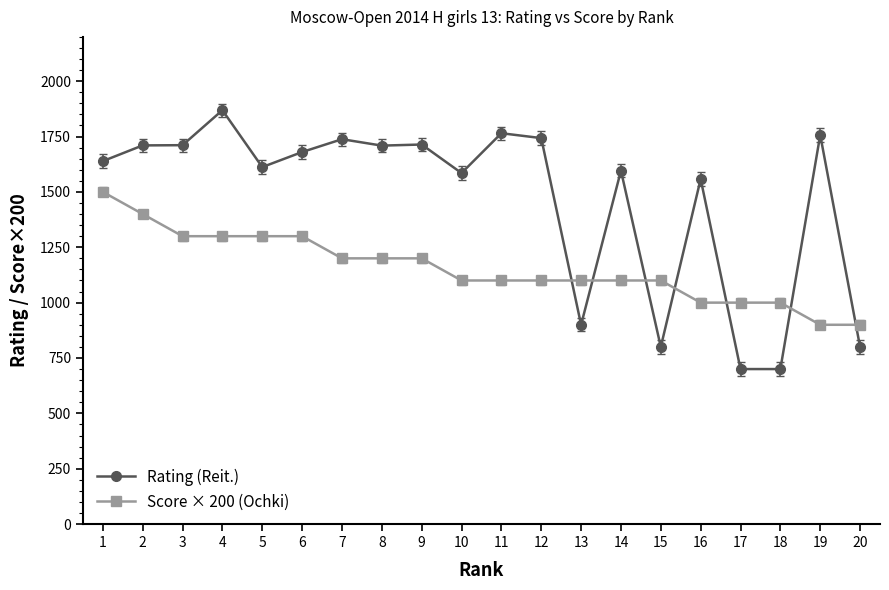

Is the value of Score × 200 (Ochki) at 11 greater than the value of Rating (Reit.) at 12?

No